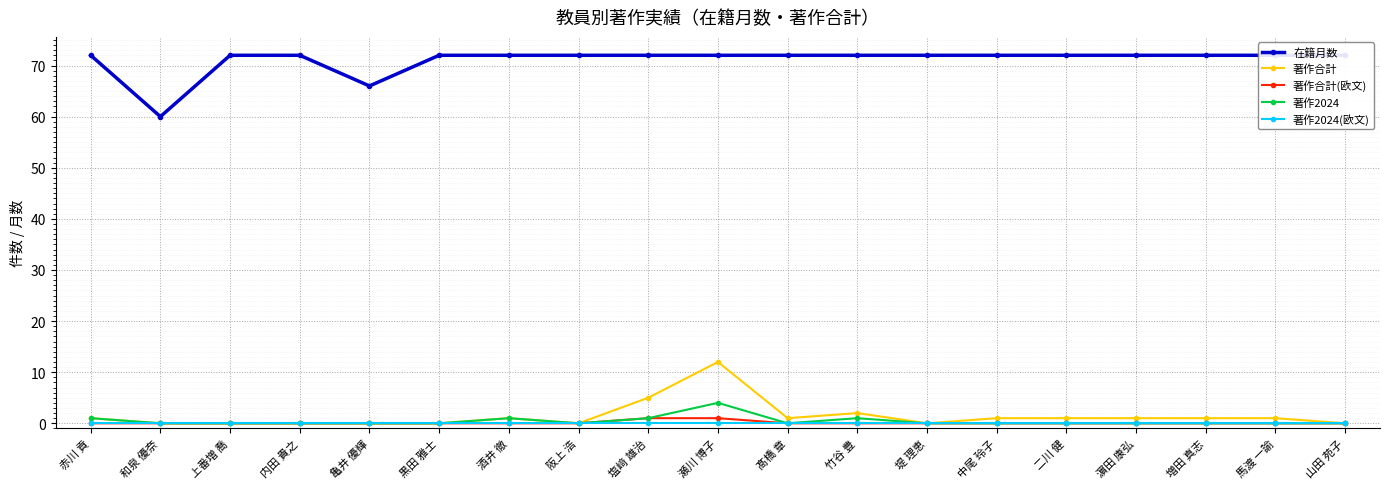

List the series in order of their peak value, highest first.

在籍月数, 著作合計, 著作2024, 著作合計(欧文), 著作2024(欧文)